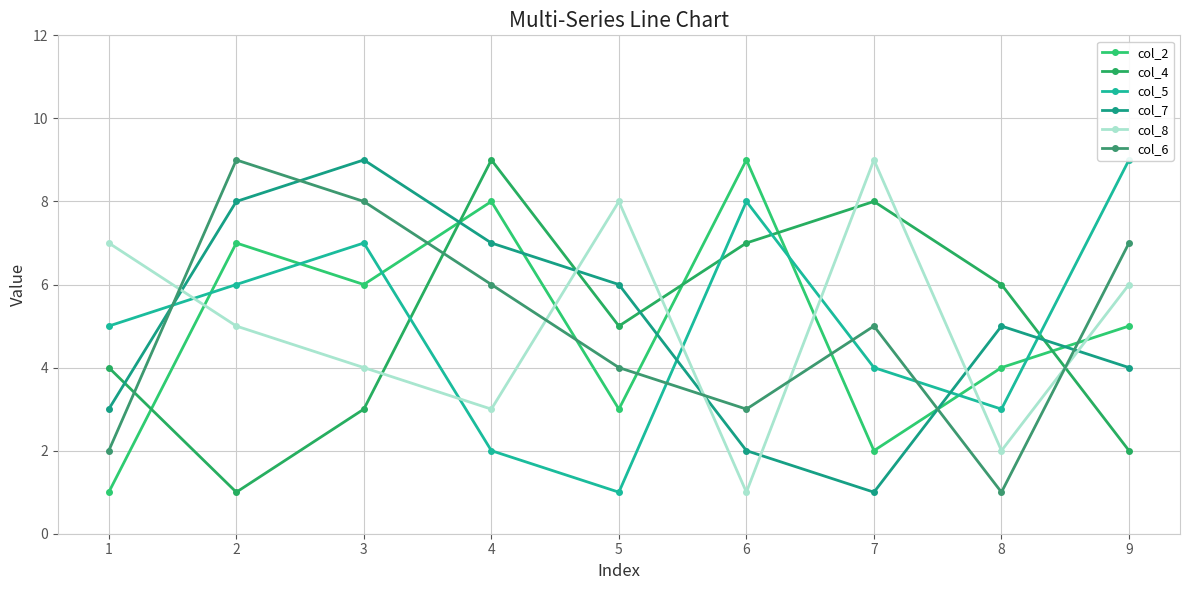

Reading left to right, what are all the values shown in this chart?

col_2: 1=1	2=7	3=6	4=8	5=3	6=9	7=2	8=4	9=5
col_4: 1=4	2=1	3=3	4=9	5=5	6=7	7=8	8=6	9=2
col_5: 1=5	2=6	3=7	4=2	5=1	6=8	7=4	8=3	9=9
col_7: 1=3	2=8	3=9	4=7	5=6	6=2	7=1	8=5	9=4
col_8: 1=7	2=5	3=4	4=3	5=8	6=1	7=9	8=2	9=6
col_6: 1=2	2=9	3=8	4=6	5=4	6=3	7=5	8=1	9=7